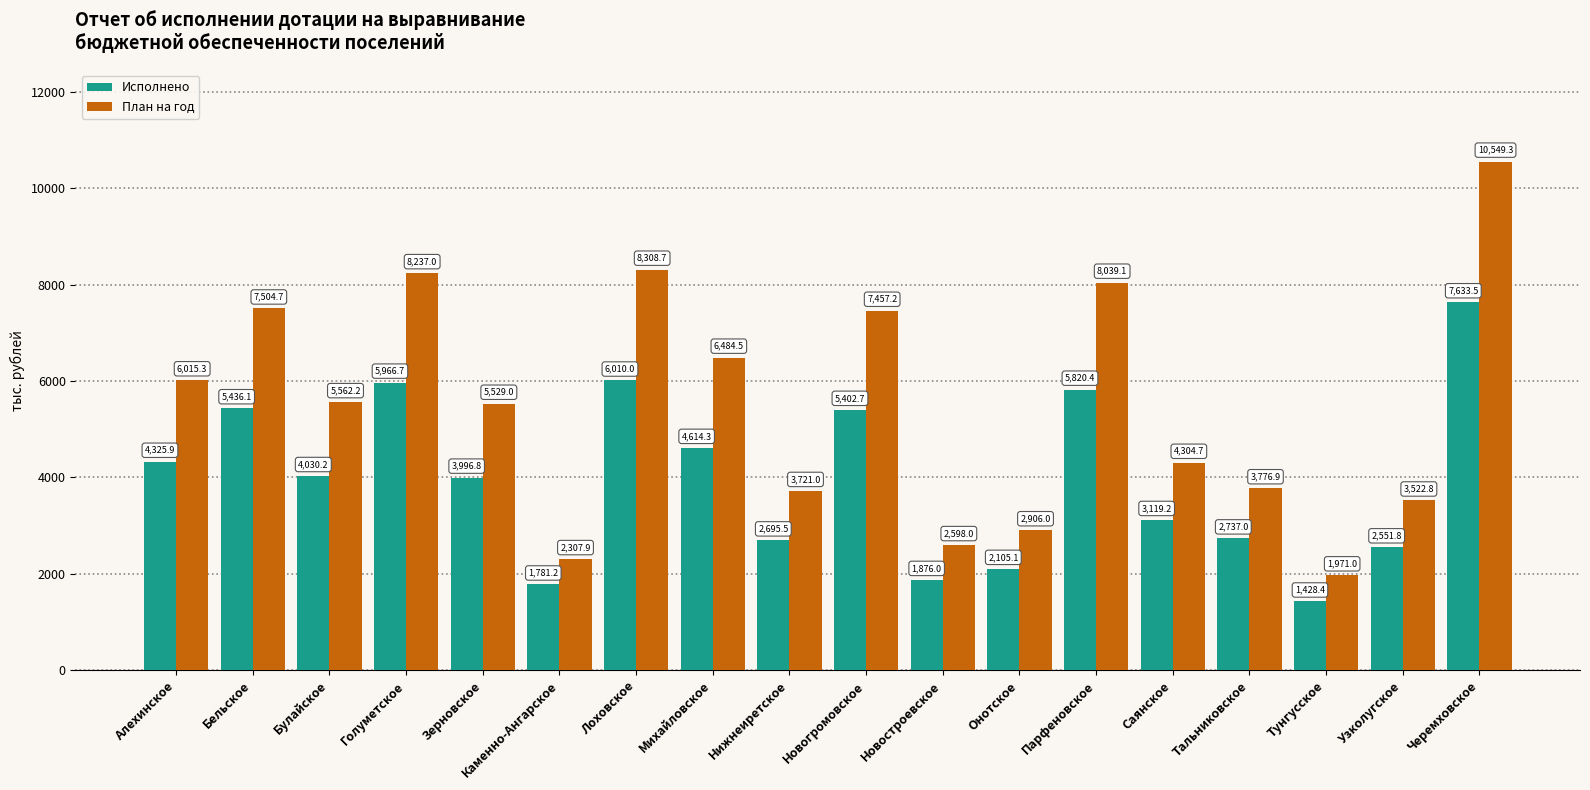

Is the value of Исполнено at Лоховское greater than the value of План на год at Зерновское?

Yes